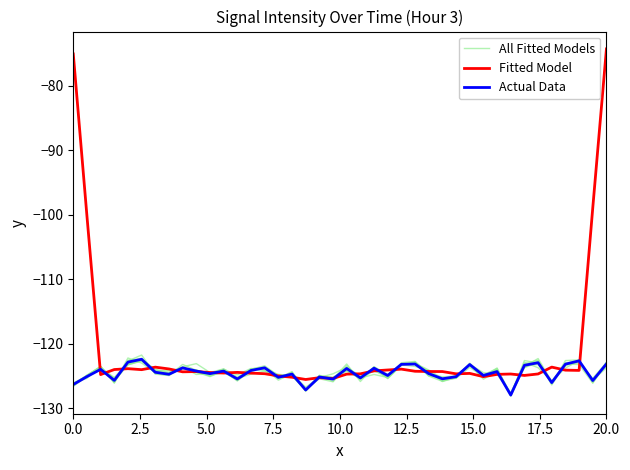

In Fitted Model, how many points are lower than both neighbors (excluding endpoints)?

10